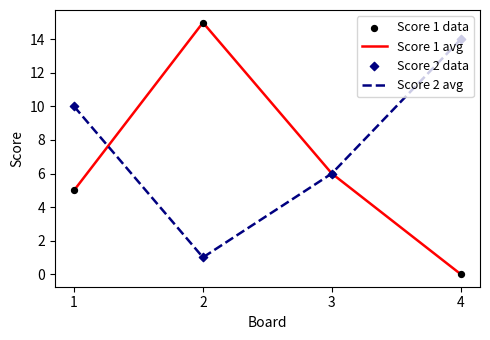

Which series has the largest total across all categories?

Score 2 avg